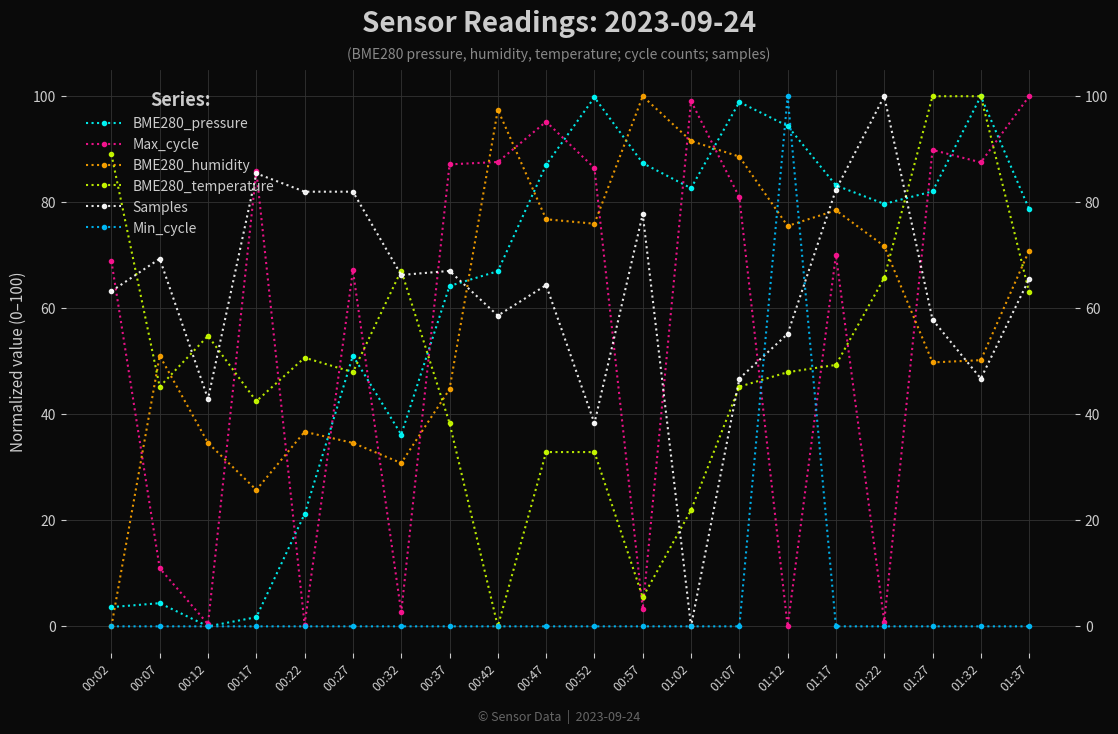

After their last crossing, which series has the higher values: Max_cycle or BME280_temperature?

Max_cycle